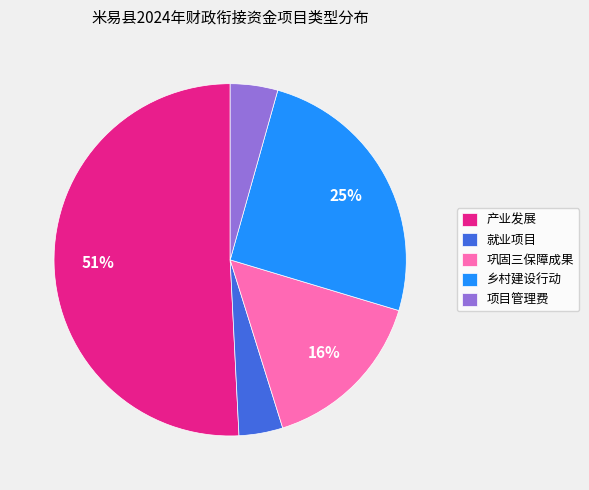

To the nearest percent, what portion does 乡村建设行动 represent?

25%